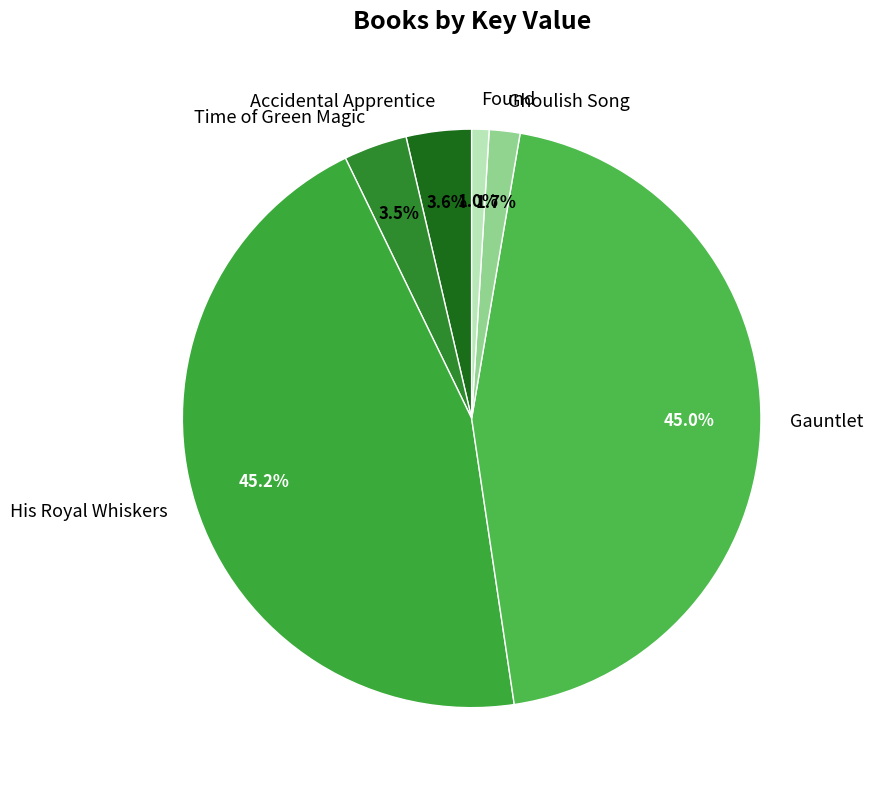

Is Ghoulish Song the majority of the pie?

No